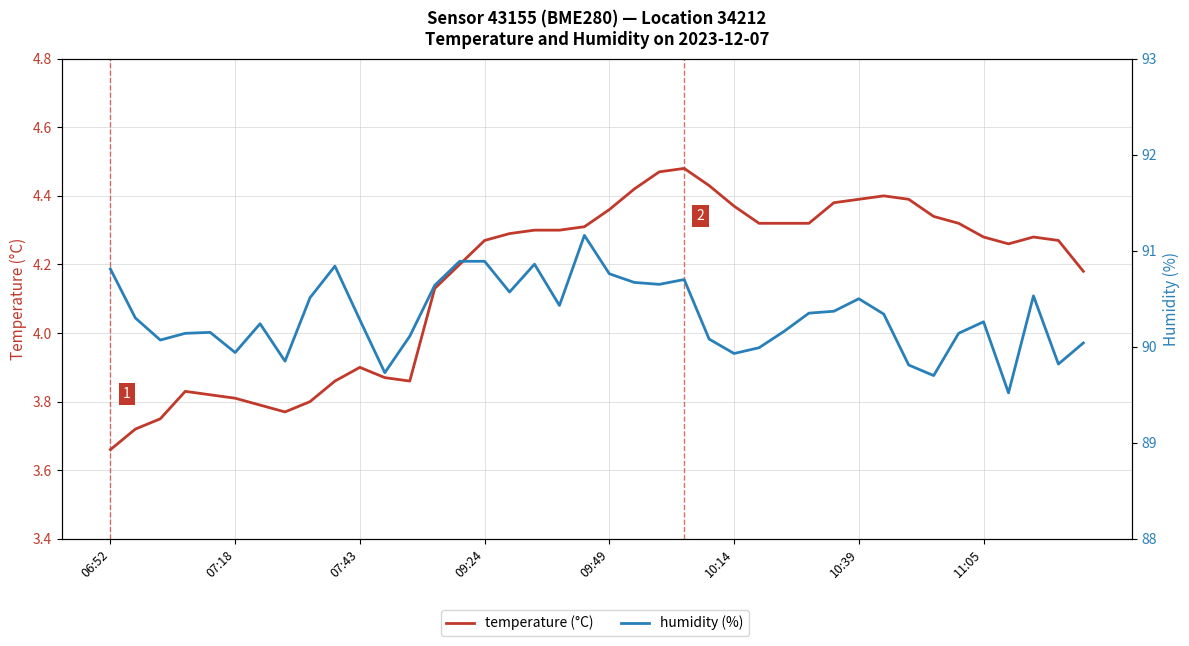

List the series in order of their peak value, lowest first.

temperature (°C), humidity (%)